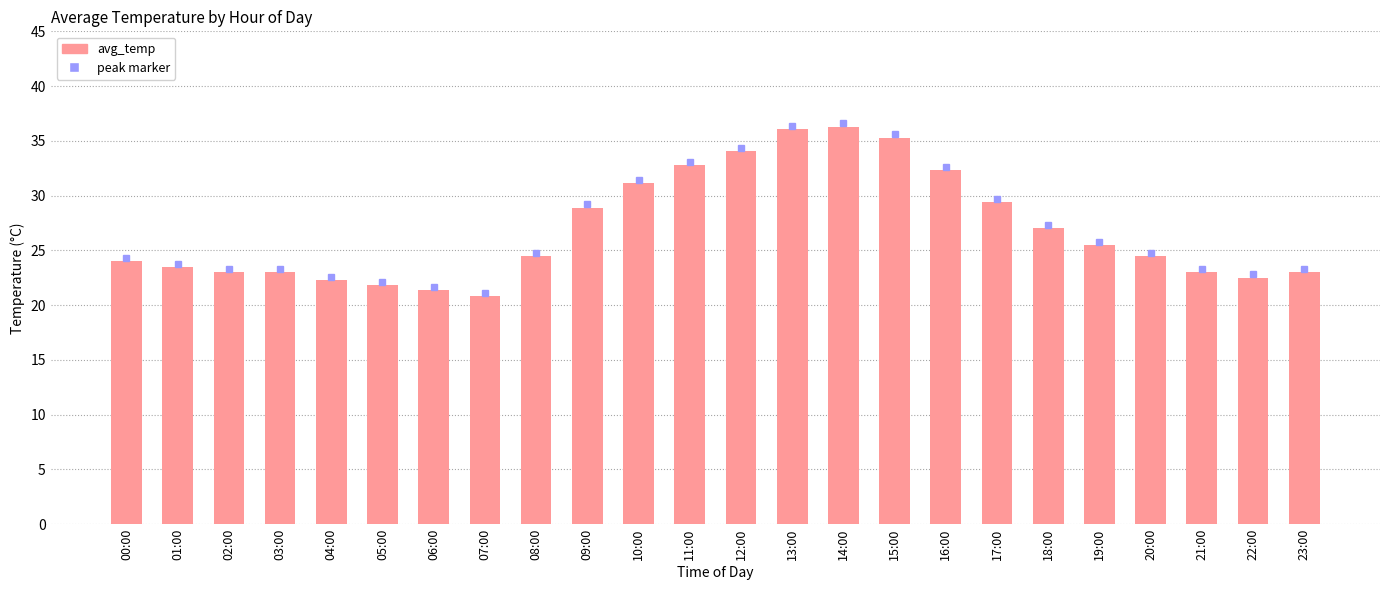

What position from the right is 20:00?

4